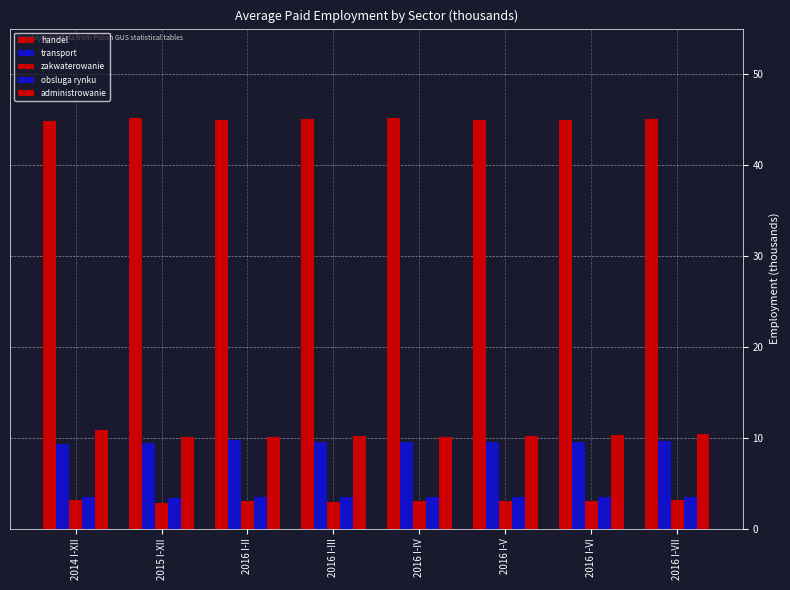

What is the spread (max minus min) of values at 2016 I-VII?

42.0